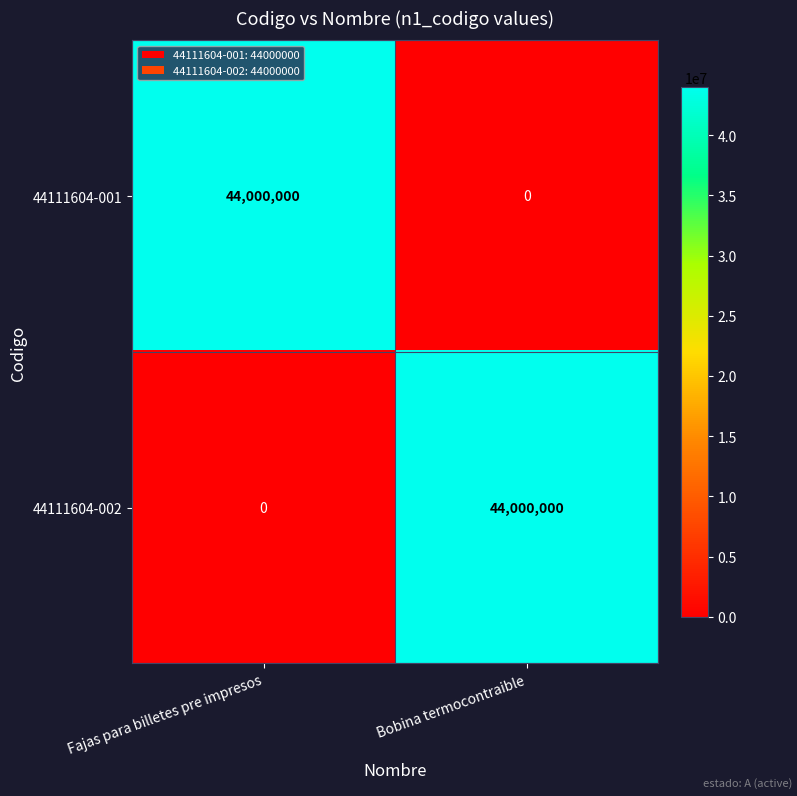

The 44111604-002 series shows -13597424 at Fajas para billetes pre impresos. True or false?

False